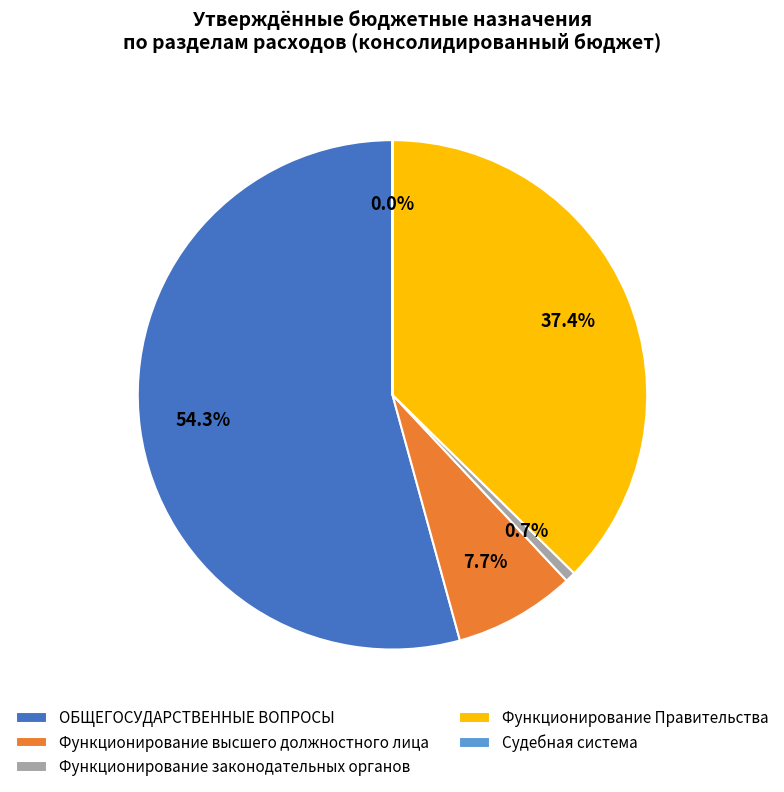

Do Функционирование высшего должностного лица and Функционирование законодательных органов together represent more than half of the pie?

No